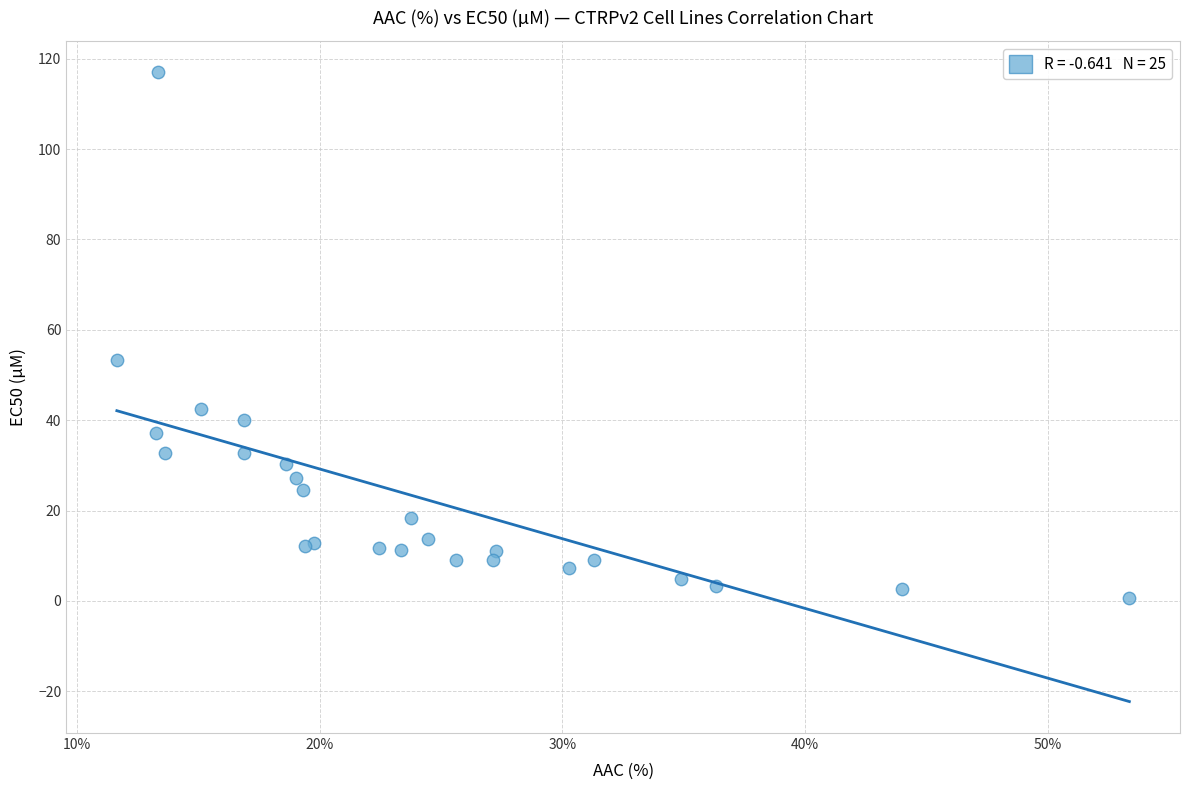

What Y value in the scatter plot is closest to 58?

53.3